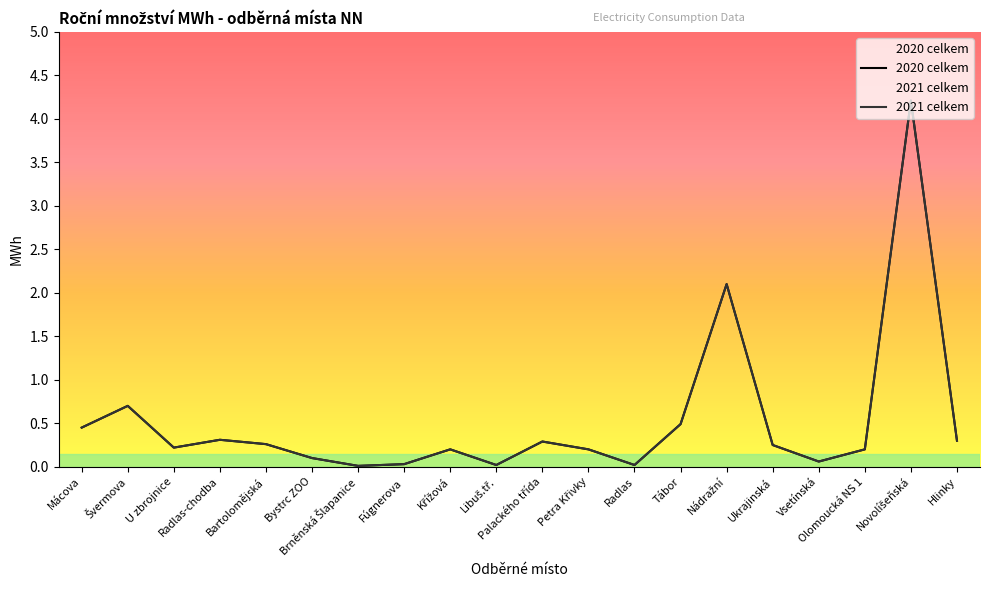

Is the value of 2021 celkem at Palackého třída greater than the value of 2020 celkem at Vsetínská?

Yes